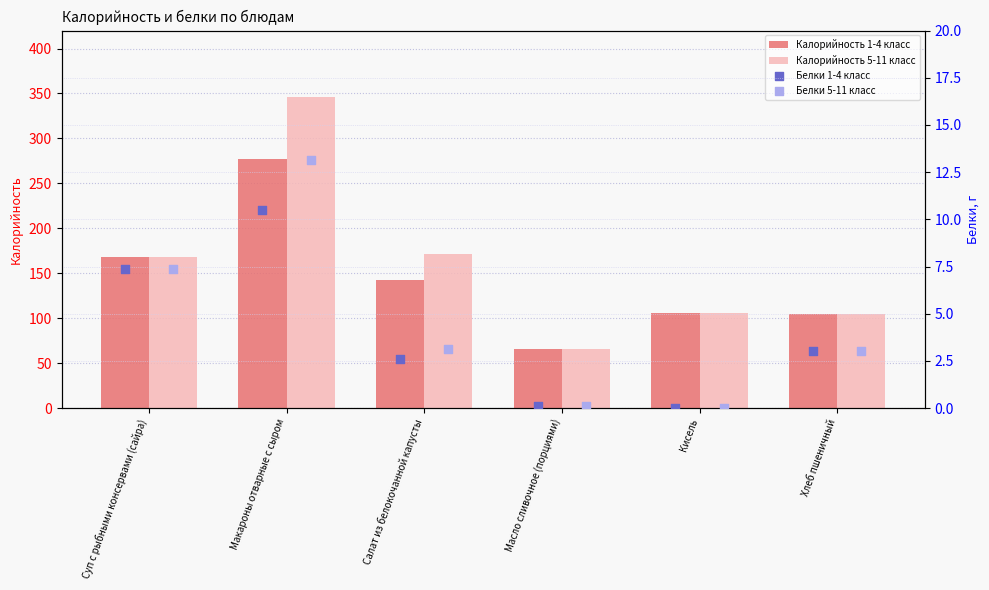

Is it true that Калорийность 1-4 класс equals 142.9 at Салат из белокочанной капусты?

True